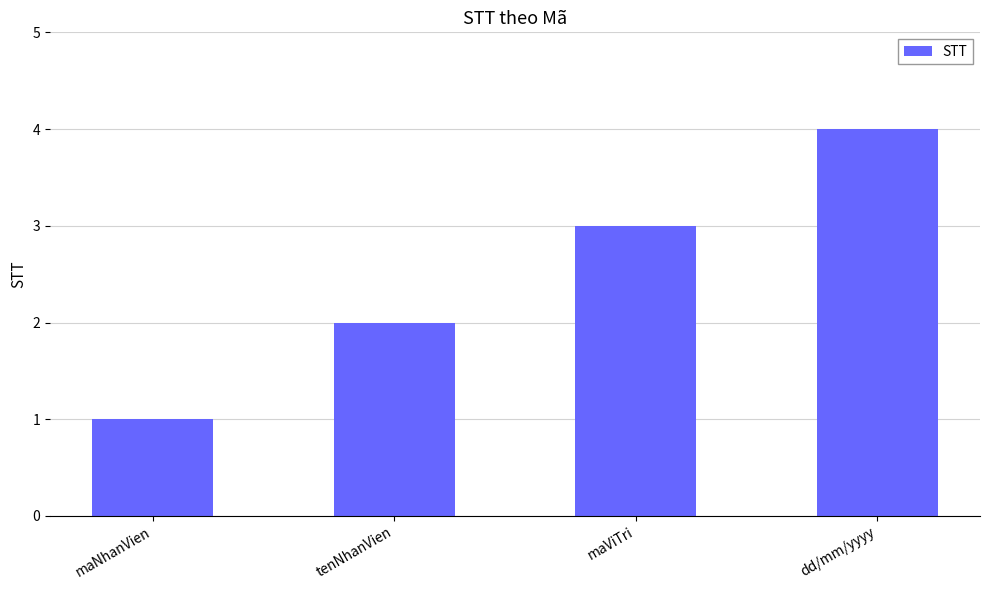

What is the maximum value shown in the chart?

4